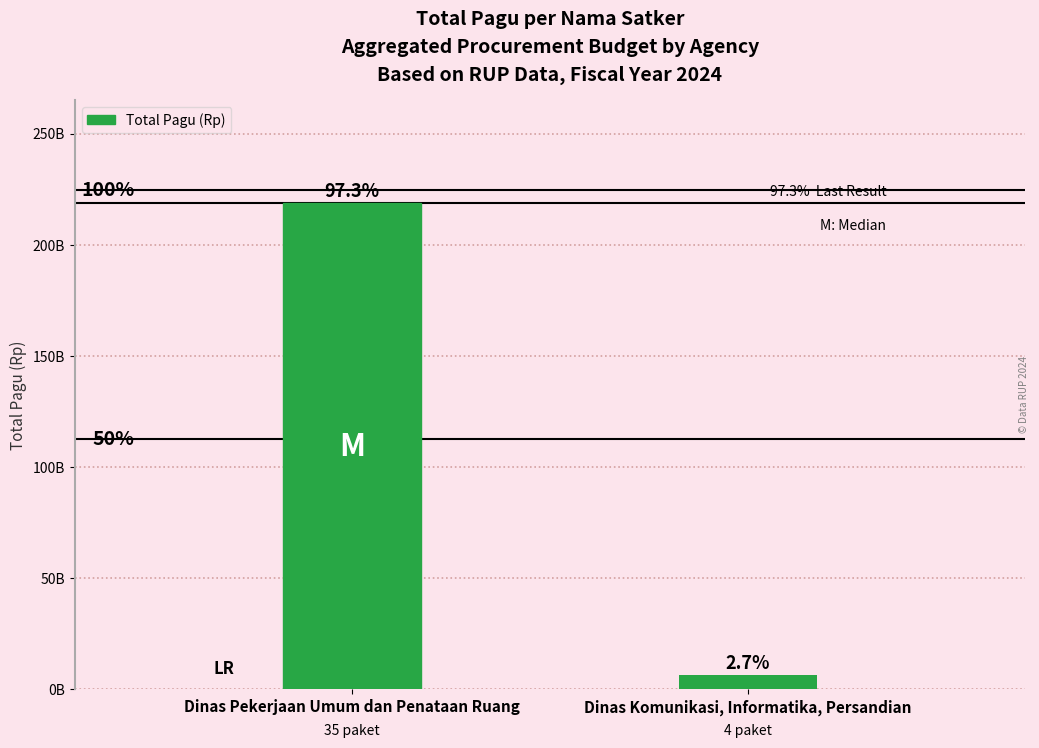

Does the chart contain any negative values?

No